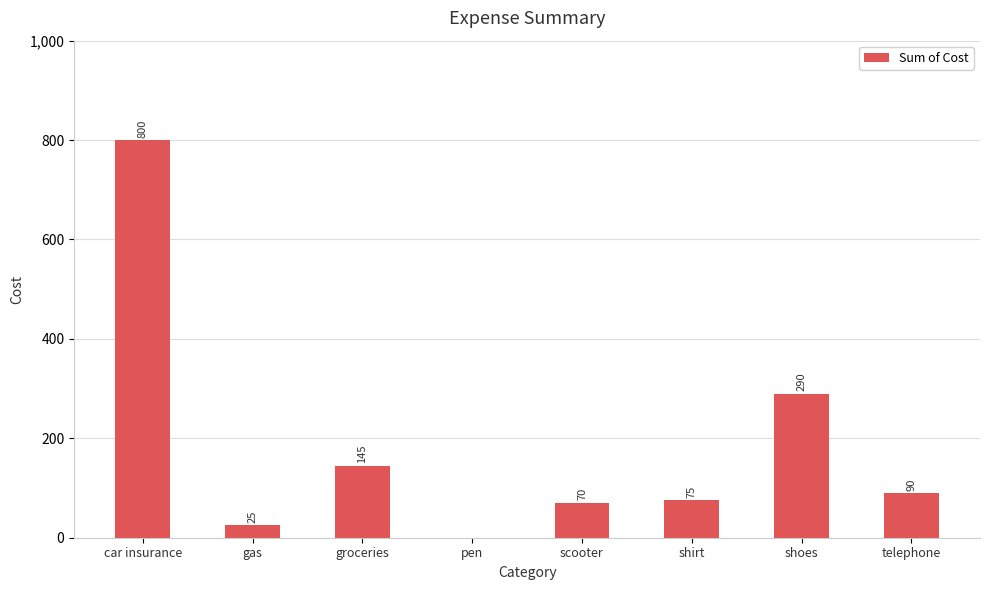

Between pen and shirt, which is larger?

shirt